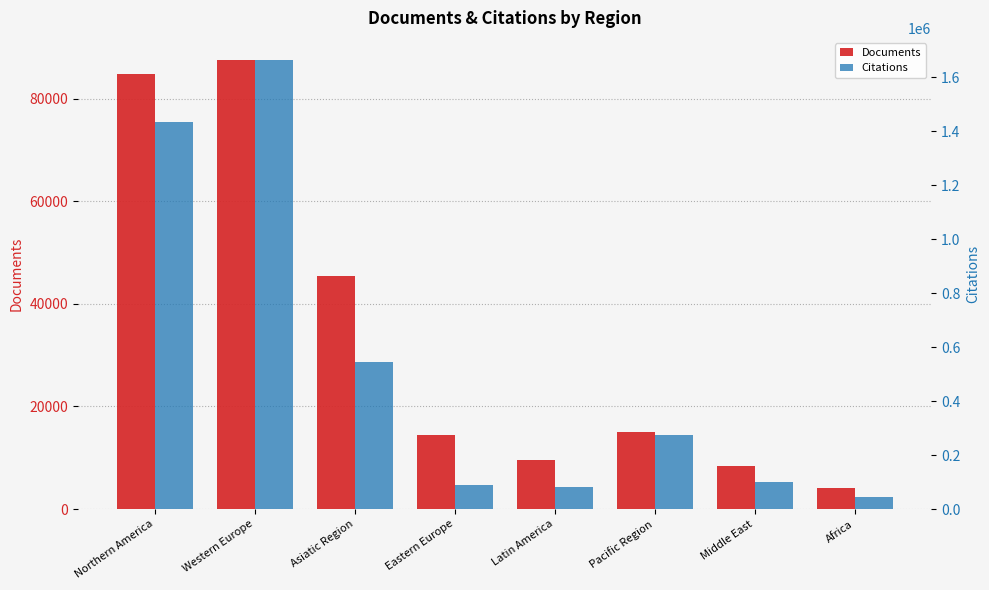

What is the difference between the maximum and minimum values in the Documents series?

83438